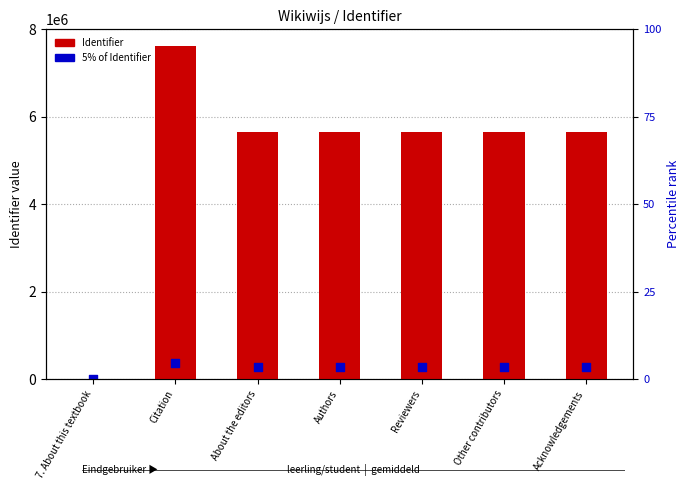

What are all the series names shown in the legend?

Identifier, 5% Identifier